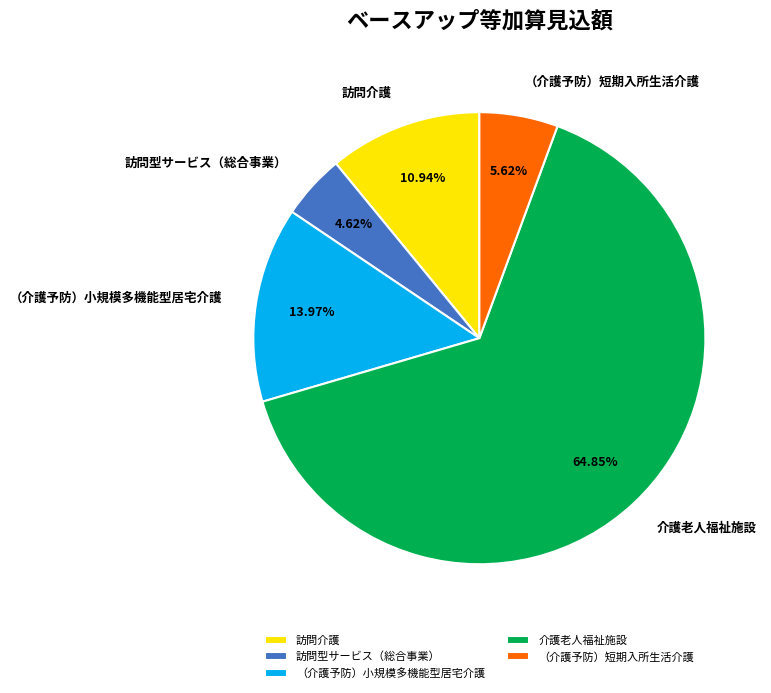

What percentage is the 介護老人福祉施設 slice, to the nearest percent?

65%